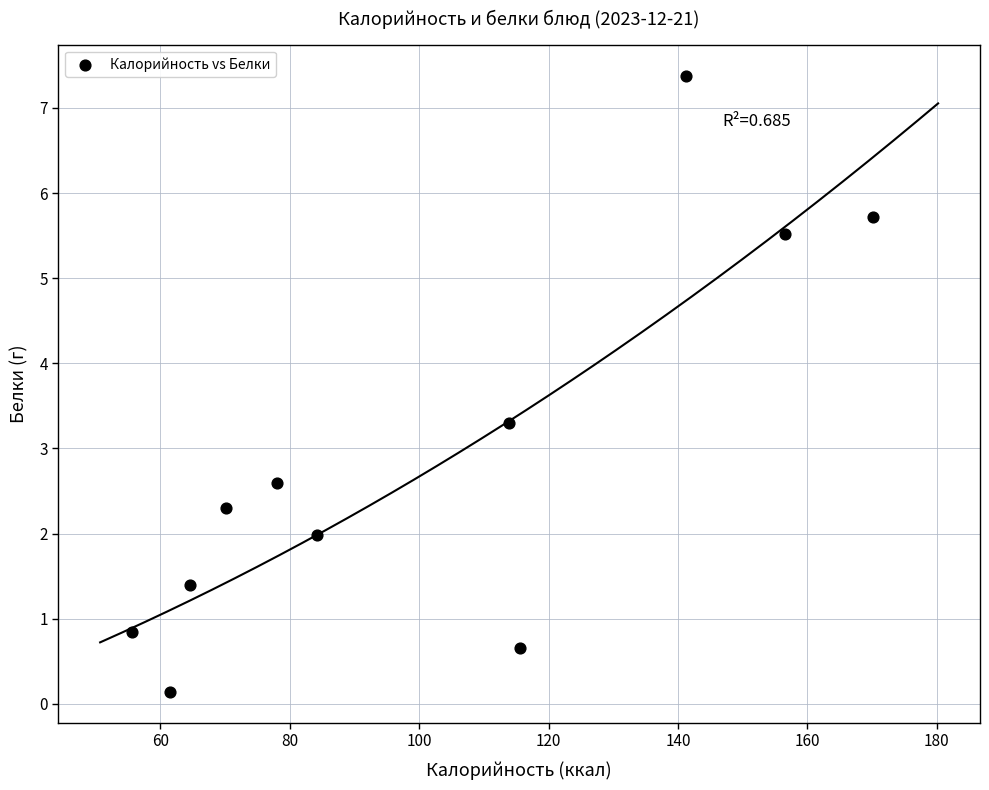

What is the range of Y values (max minus min)?

7.2